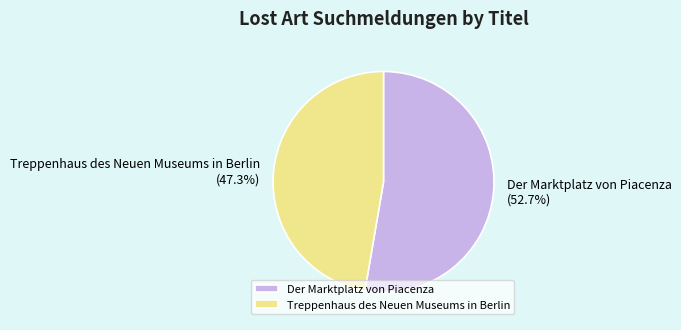

Is it true that Treppenhaus des Neuen Museums in Berlin is 62% of the pie?

False